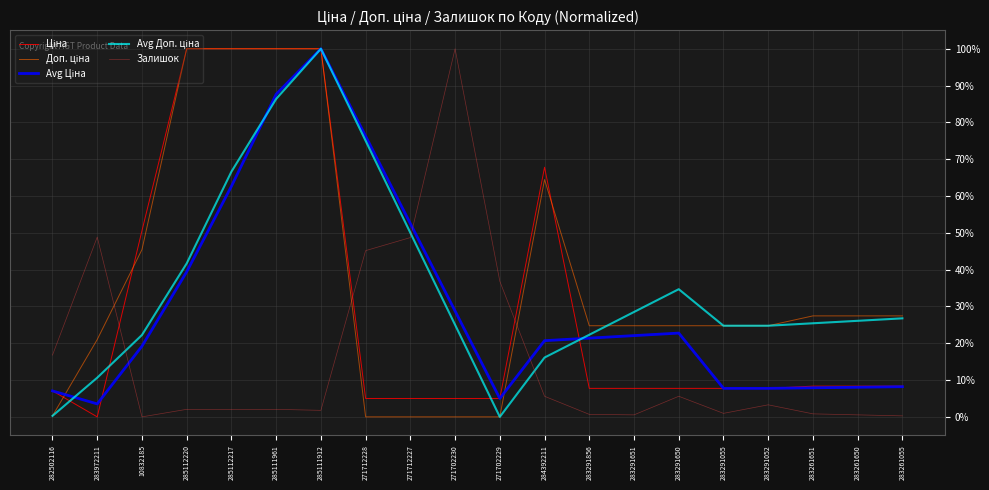

Rank the series at 283261055 from lowest to highest value.

Залишок, Avg Ціна, Ціна, Avg Доп. ціна, Доп. ціна